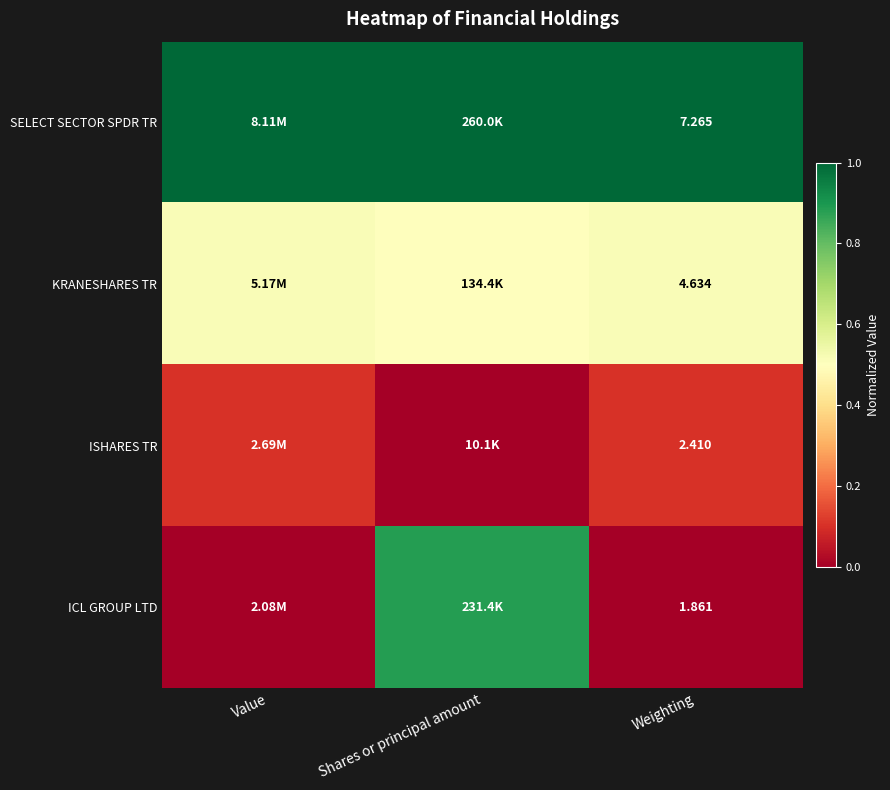

Rank the series at Weighting from lowest to highest value.

ICL GROUP LTD, ISHARES TR, KRANESHARES TR, SELECT SECTOR SPDR TR